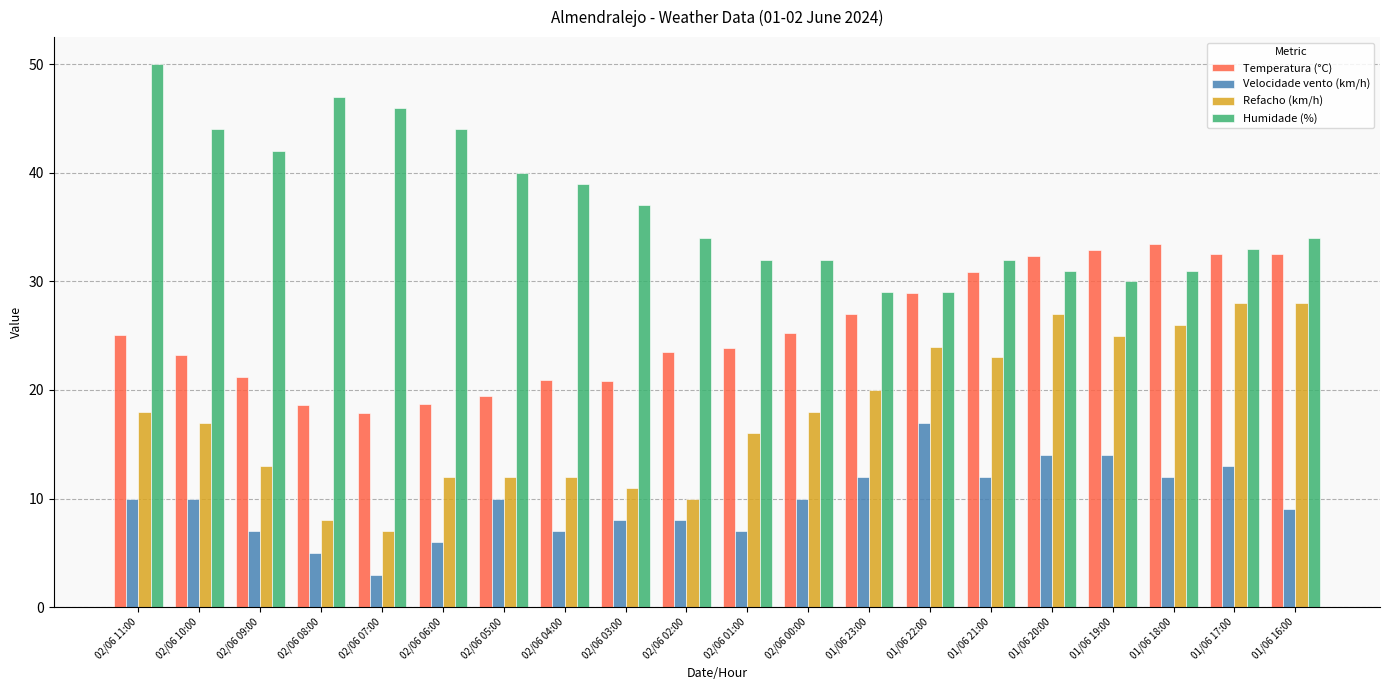

What value does the Velocidade vento (km/h) series have at 02/06 06:00?

6.0